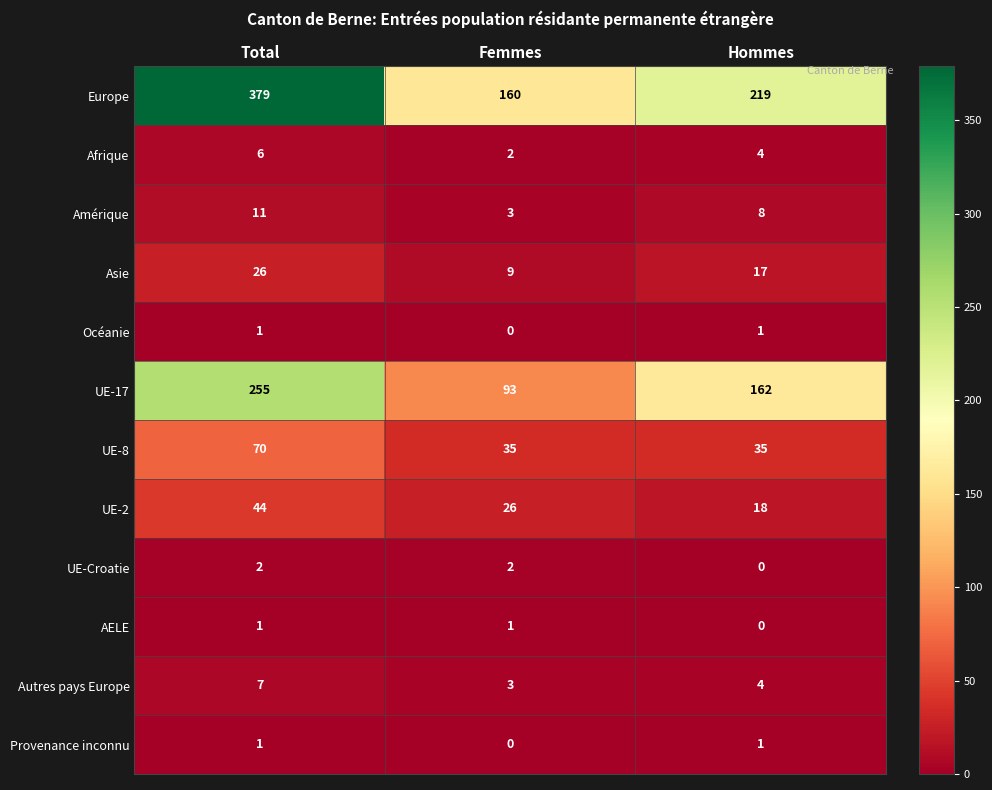

What is the maximum value shown in the chart?

379